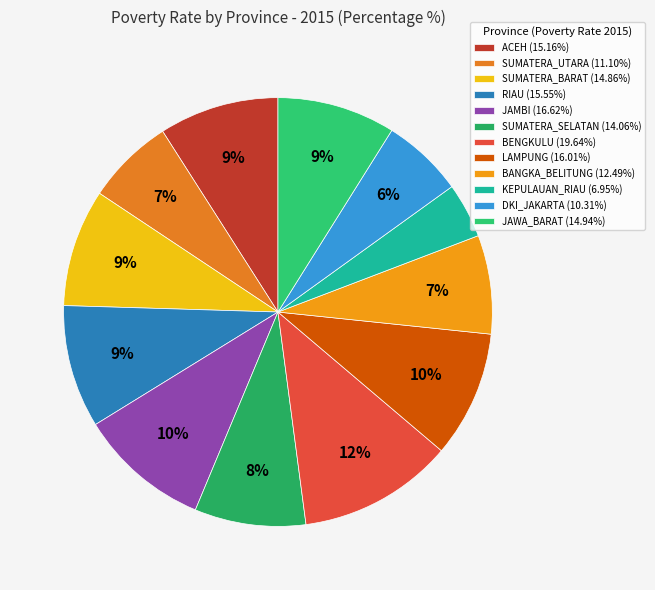

How many segments does this pie chart have?

12